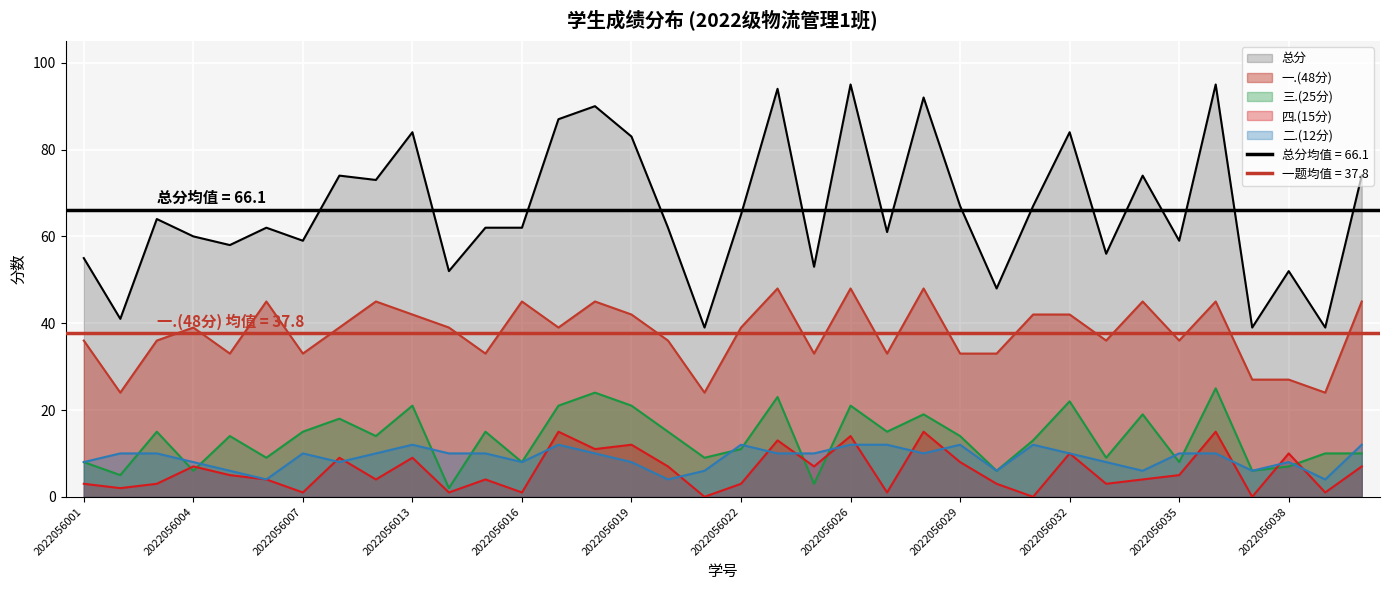

True or false: 三.(25分) has a value of 32 at 2022056028.

False